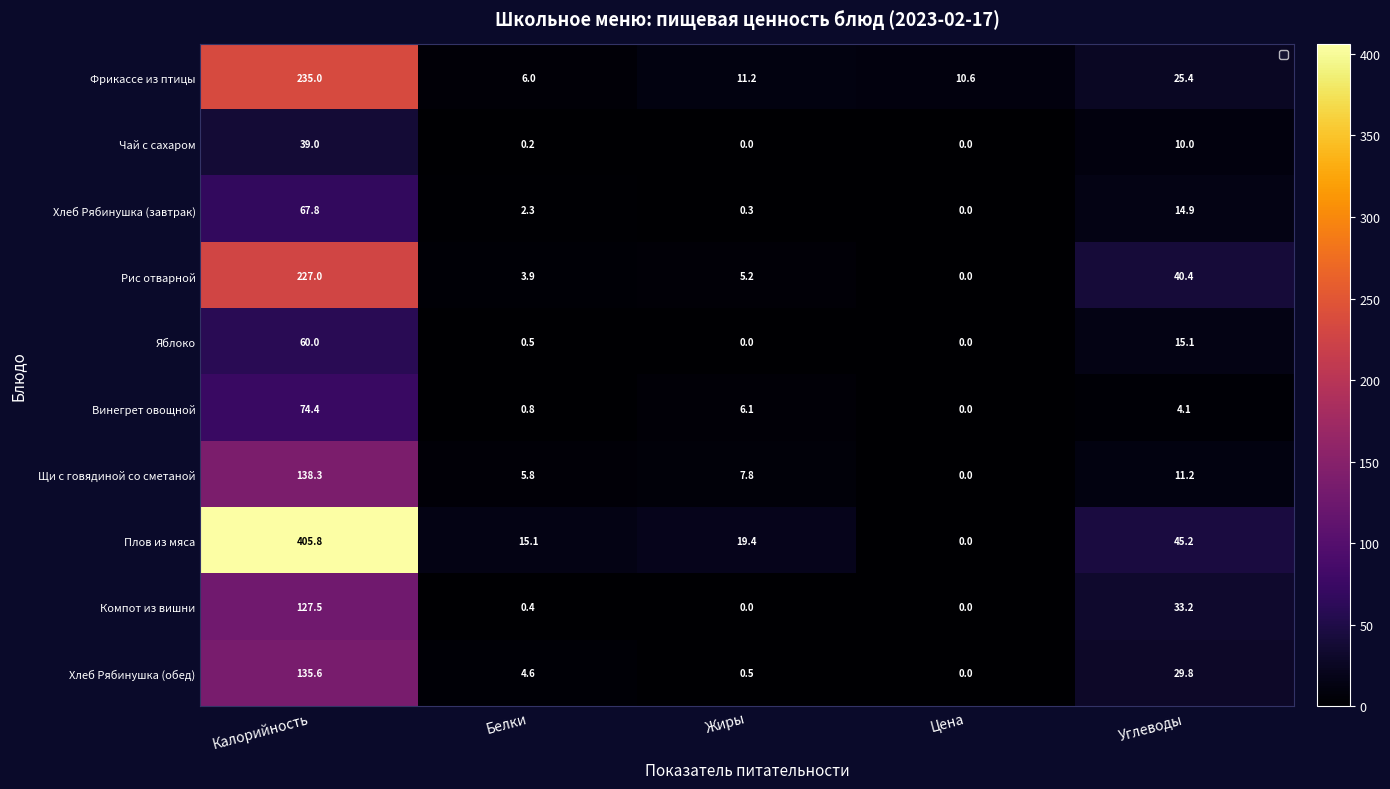

Is it true that Плов из мяса equals 45.2 at Углеводы?

True